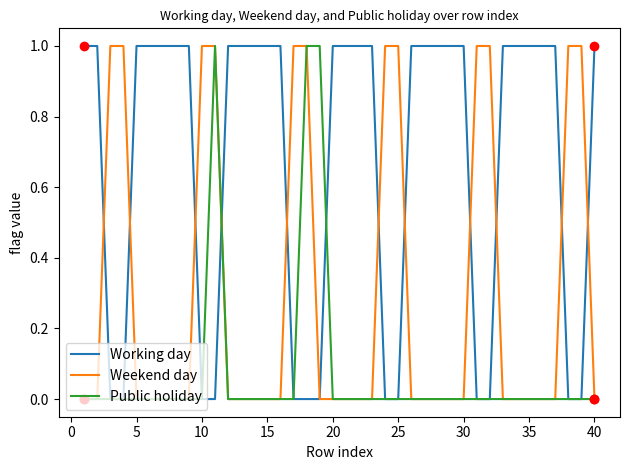

Which series has the largest total across all categories?

Working day